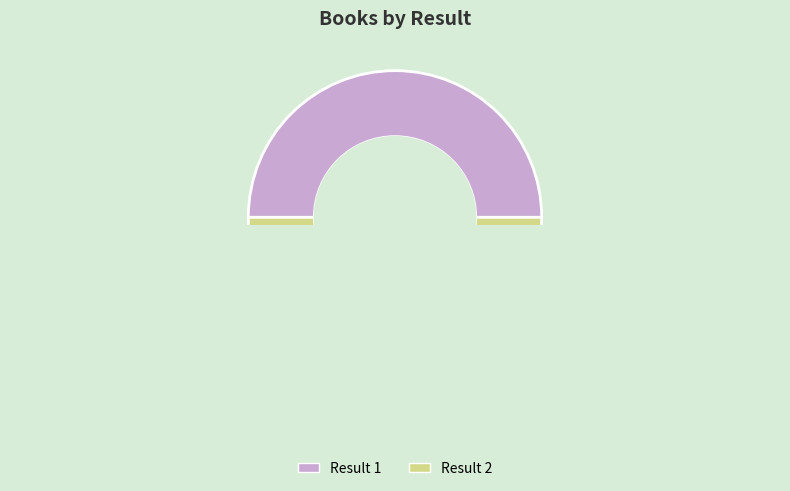

Is it true that 1 is 42% of the pie?

False